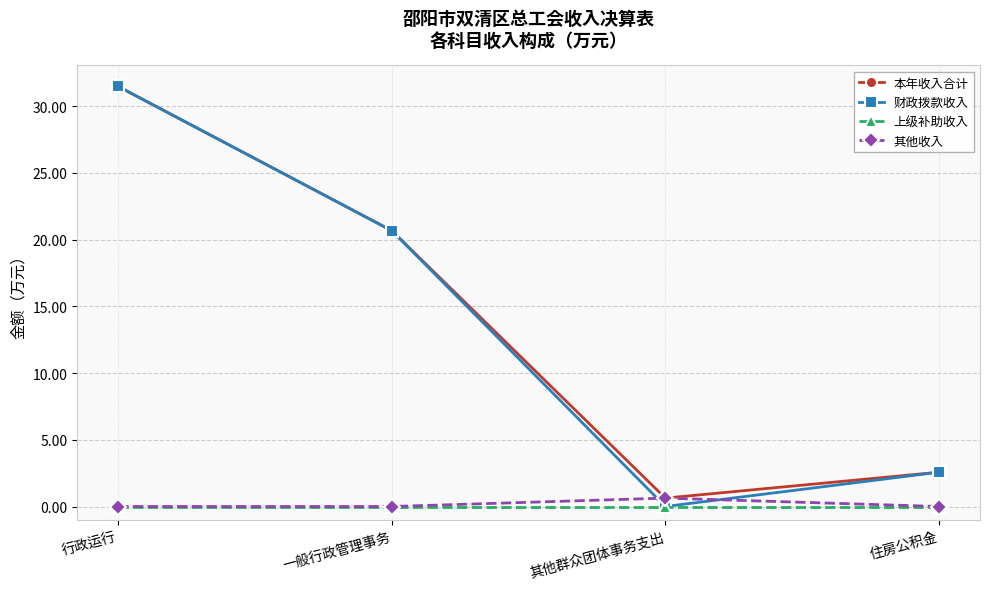

What is the sum of all 本年收入合计 values?

55.4